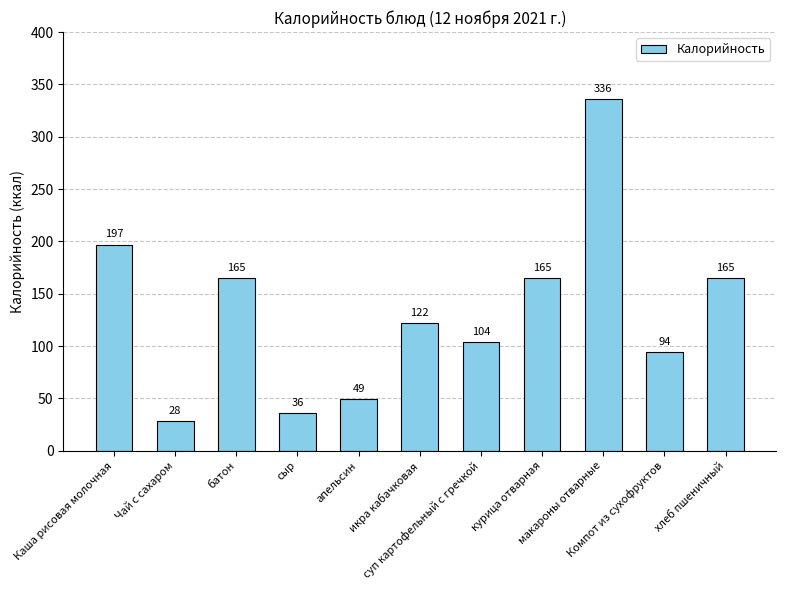

What is the approximate value at Чай с сахаром, to the nearest 50?

50